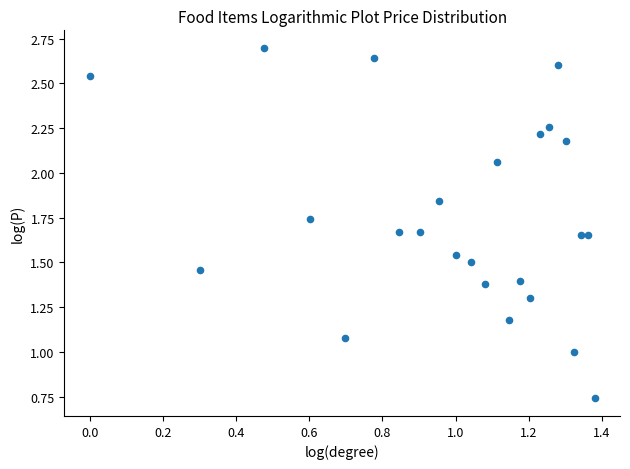

What is the range of Y values (max minus min)?

2.0